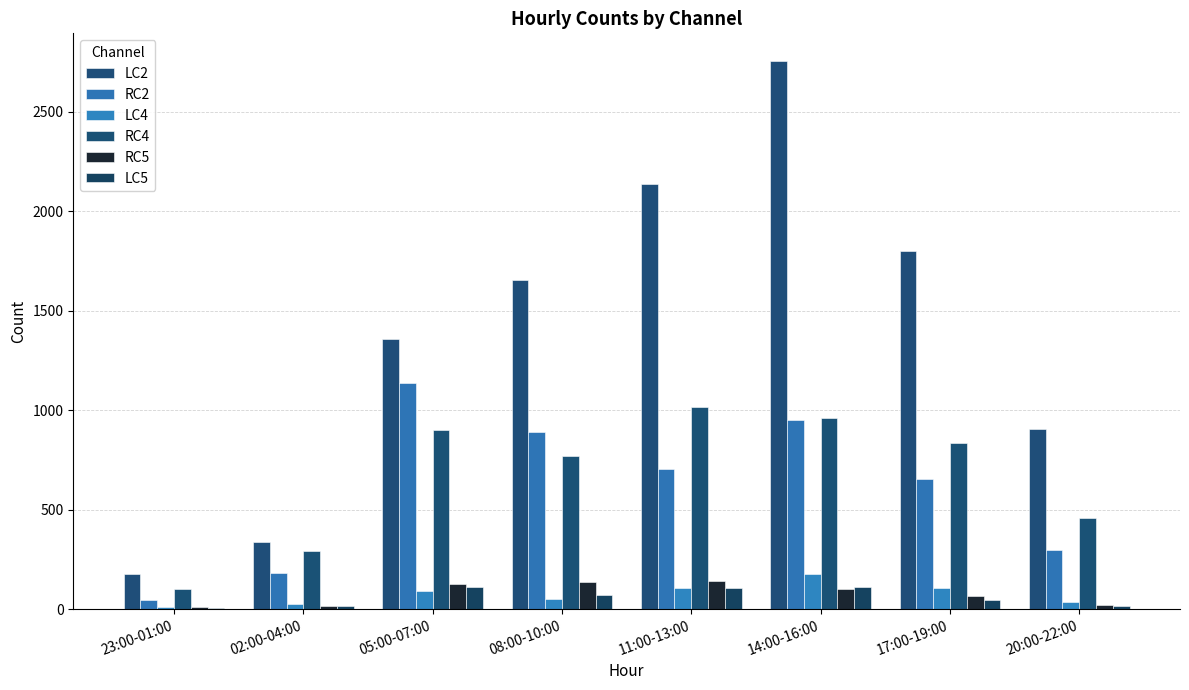

How many groups of bars are there?

8